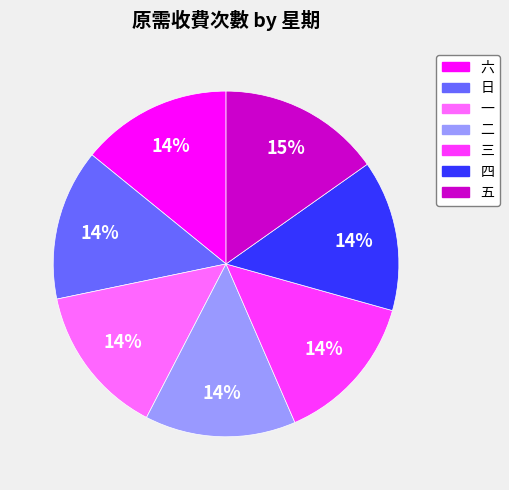

Does 五 account for over 50% of the chart?

No